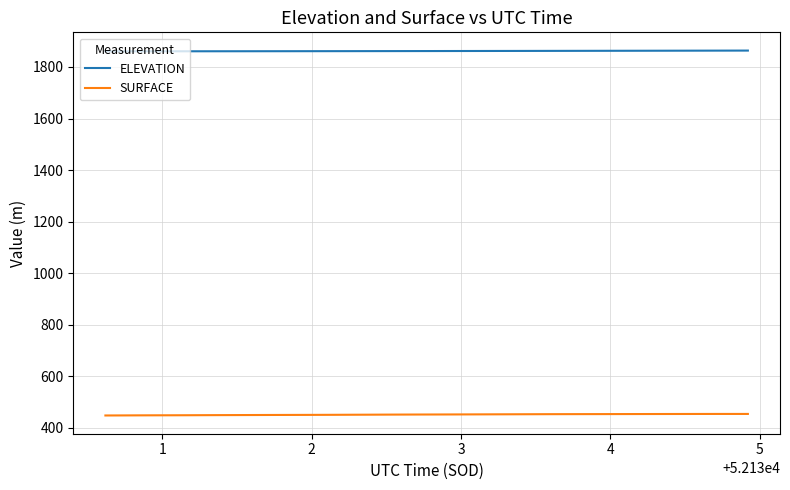

What is the maximum value shown in the chart?

1863.5